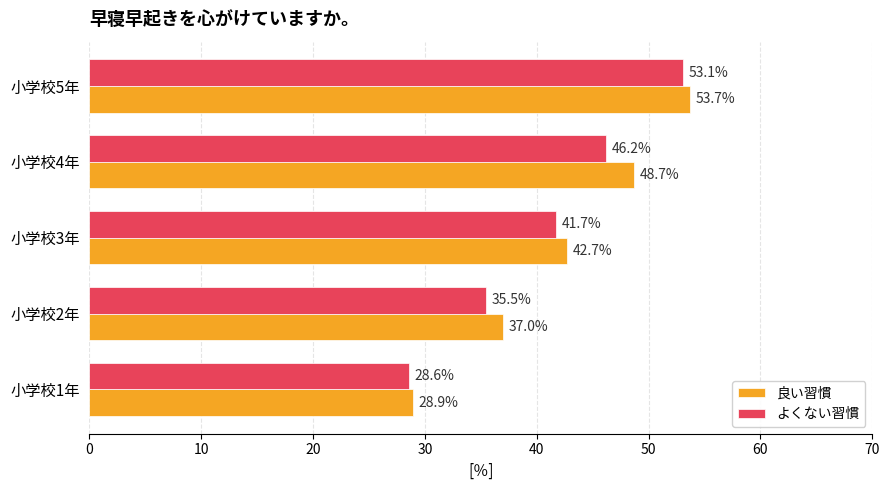

What is the lowest value of the よくない習慣 series?

28.6